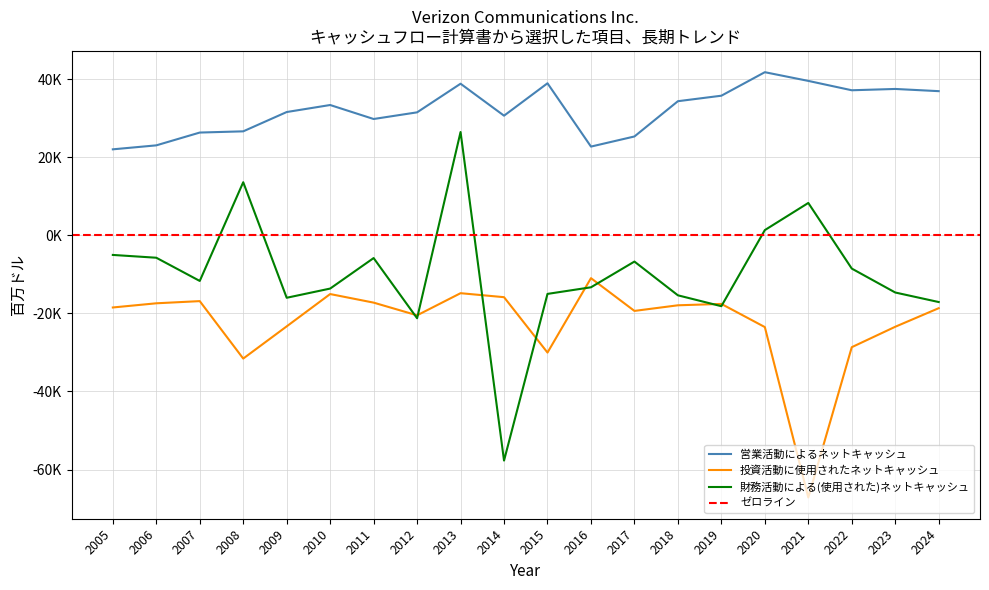

Reading left to right, list all the values displayed in this chart.

営業活動によるネットキャッシュ: 22012	23030	26309	26620	31565	33363	29780	31486	38818	30631	38930	22715	25305	34339	35746	41768	39539	37141	37475	36912
投資活動に使用されたネットキャッシュ: -18492	-17422	-16865	-31579	-23331	-15054	-17250	-20502	-14833	-15856	-30043	-10983	-19372	-17934	-17581	-23512	-67153	-28662	-23432	-18674
財務活動による(使用された)ネットキャッシュ: -5034	-5752	-11697	13588	-16007	-13650	-5836	-21253	26450	-57705	-15015	-13322	-6734	-15377	-18164	1325	8277	-8529	-14657	-17100